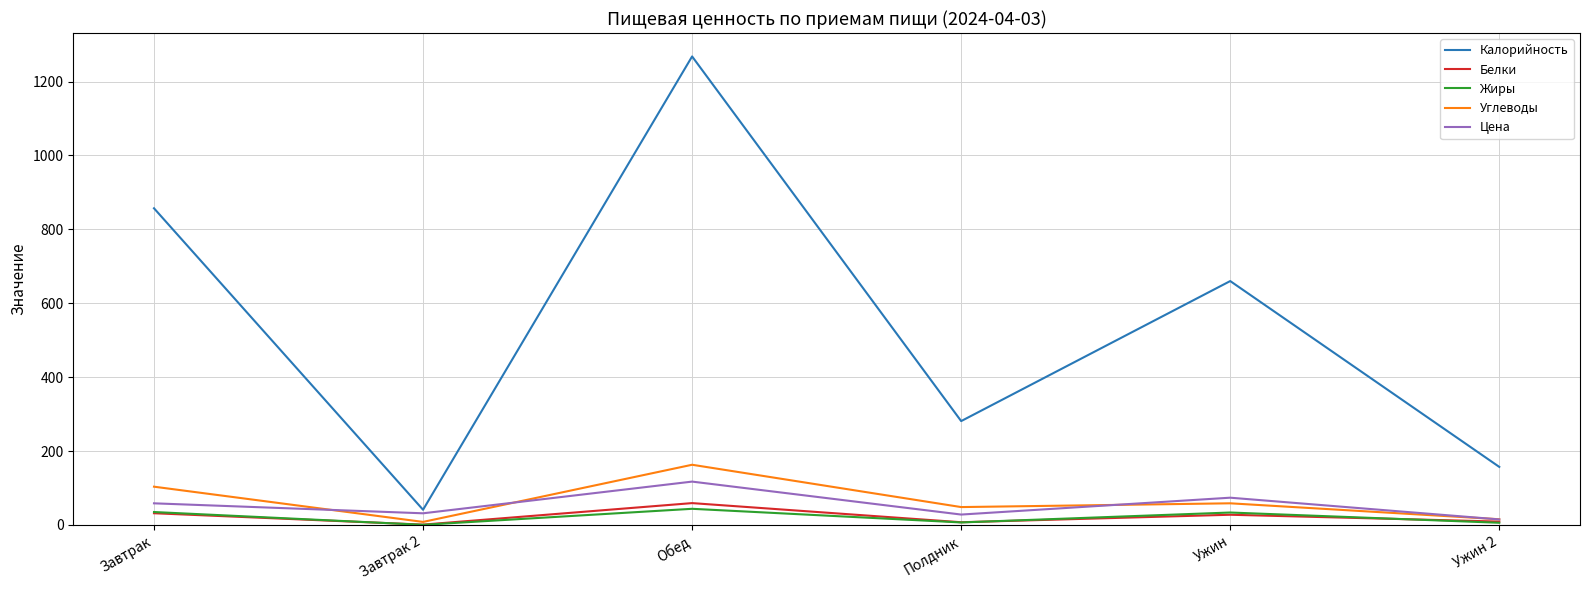

What position from the left is Завтрак 2?

2